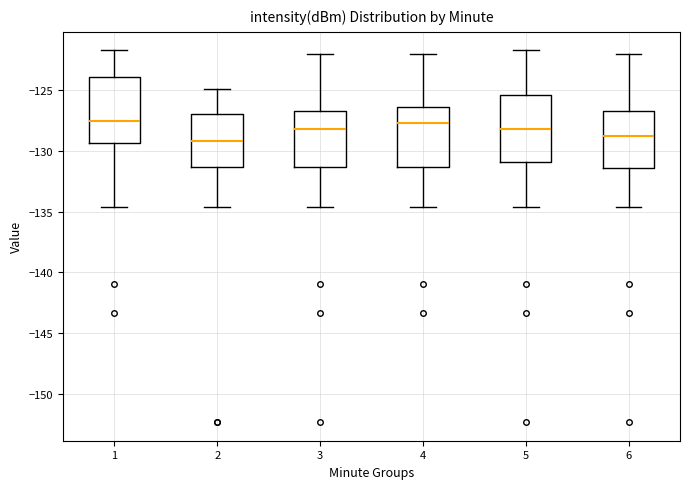

Reading left to right, transcribe this box plot: for each box, give where its median line is, the range the box spans, and where its two whiskers end, as read against the y-axis. The values are not printed on the chart, so give them approximately, as read against the axis.

1: median -127.5, box -129.5 to -124.0, whiskers -134.5 to -122.0
2: median -129.0, box -131.5 to -127.0, whiskers -134.5 to -125.0
3: median -128.0, box -131.5 to -126.5, whiskers -134.5 to -122.0
4: median -127.5, box -131.5 to -126.5, whiskers -134.5 to -122.0
5: median -128.0, box -131.0 to -125.5, whiskers -134.5 to -122.0
6: median -129.0, box -131.5 to -126.5, whiskers -134.5 to -122.0